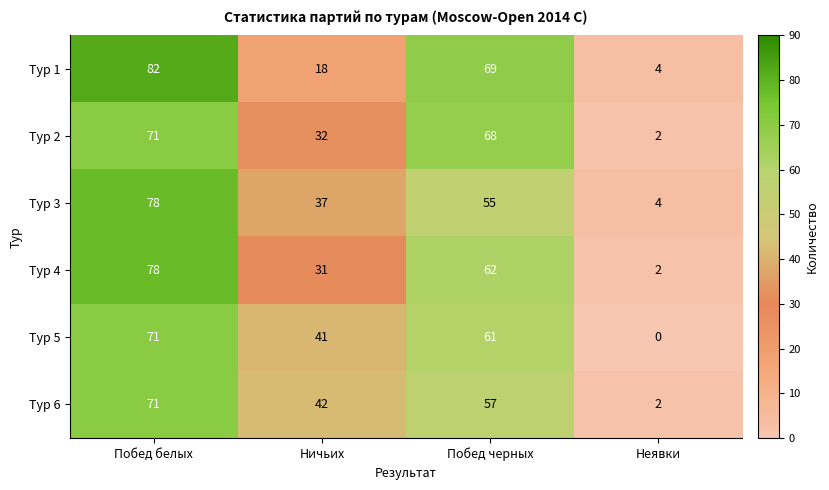

Reading right to left, list all the values displayed in this chart.

Тур 1: Неявки=4	Побед черных=69	Ничьих=18	Побед белых=82
Тур 2: Неявки=2	Побед черных=68	Ничьих=32	Побед белых=71
Тур 3: Неявки=4	Побед черных=55	Ничьих=37	Побед белых=78
Тур 4: Неявки=2	Побед черных=62	Ничьих=31	Побед белых=78
Тур 5: Неявки=0	Побед черных=61	Ничьих=41	Побед белых=71
Тур 6: Неявки=2	Побед черных=57	Ничьих=42	Побед белых=71